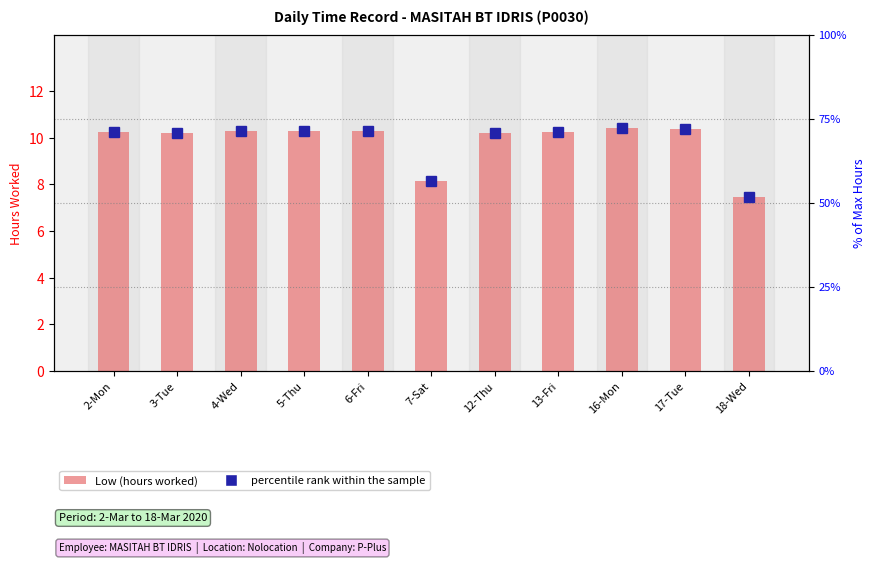

What is the sum of the Low (hours worked) values at 3-Tue and 2-Mon?

20.4